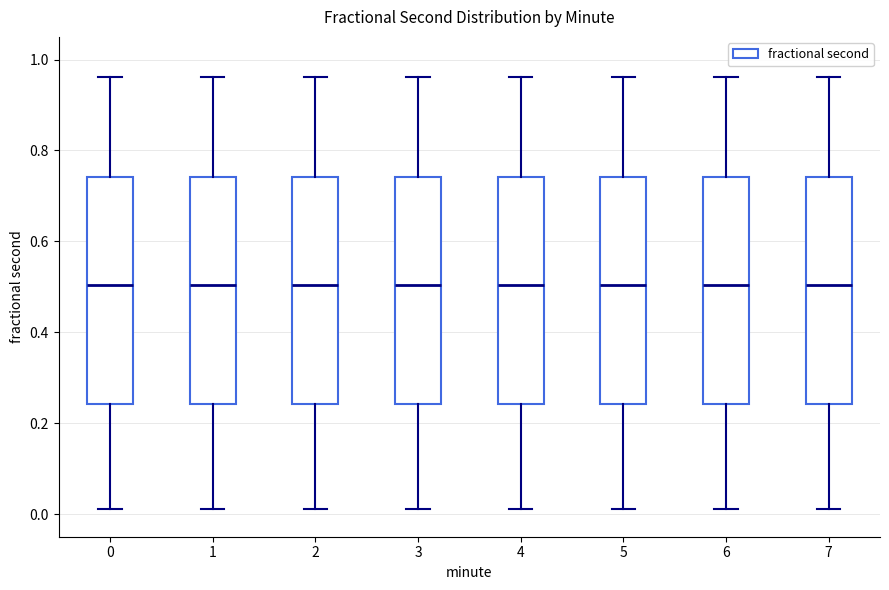

Where does the median line of the box at x = 5 sit on the y-axis? The values are not printed on the chart, so give them approximately, as read against the axis.

0.50